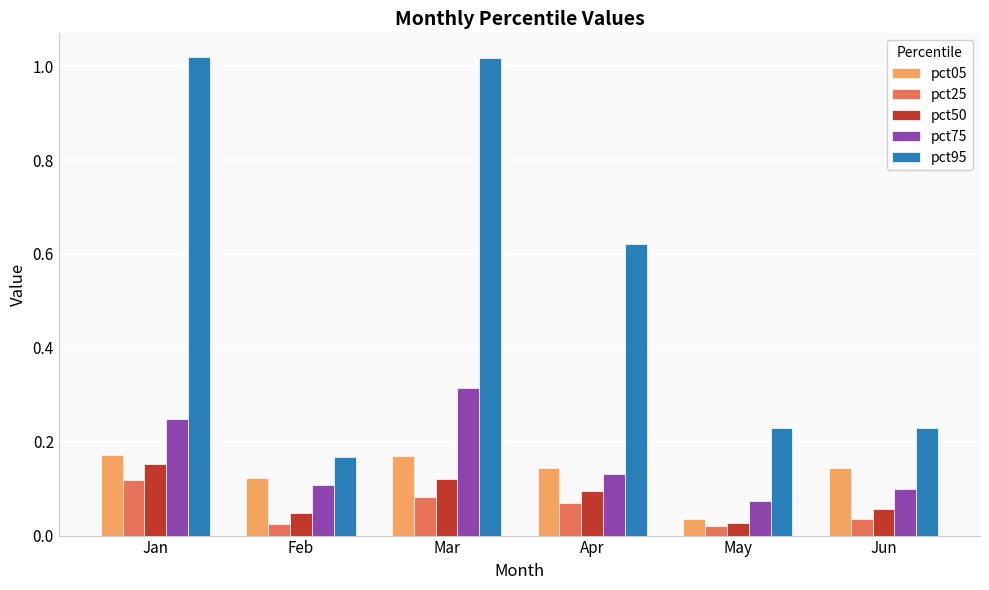

At which label does pct25 reach its peak?

Jan